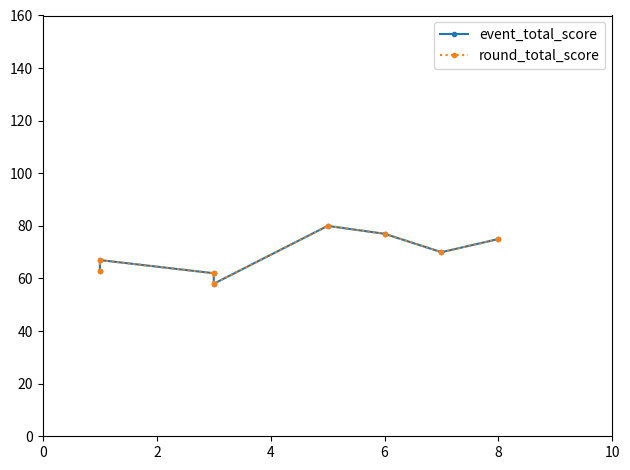

Is the value of event_total_score at 6 greater than the value of round_total_score at 10?

No